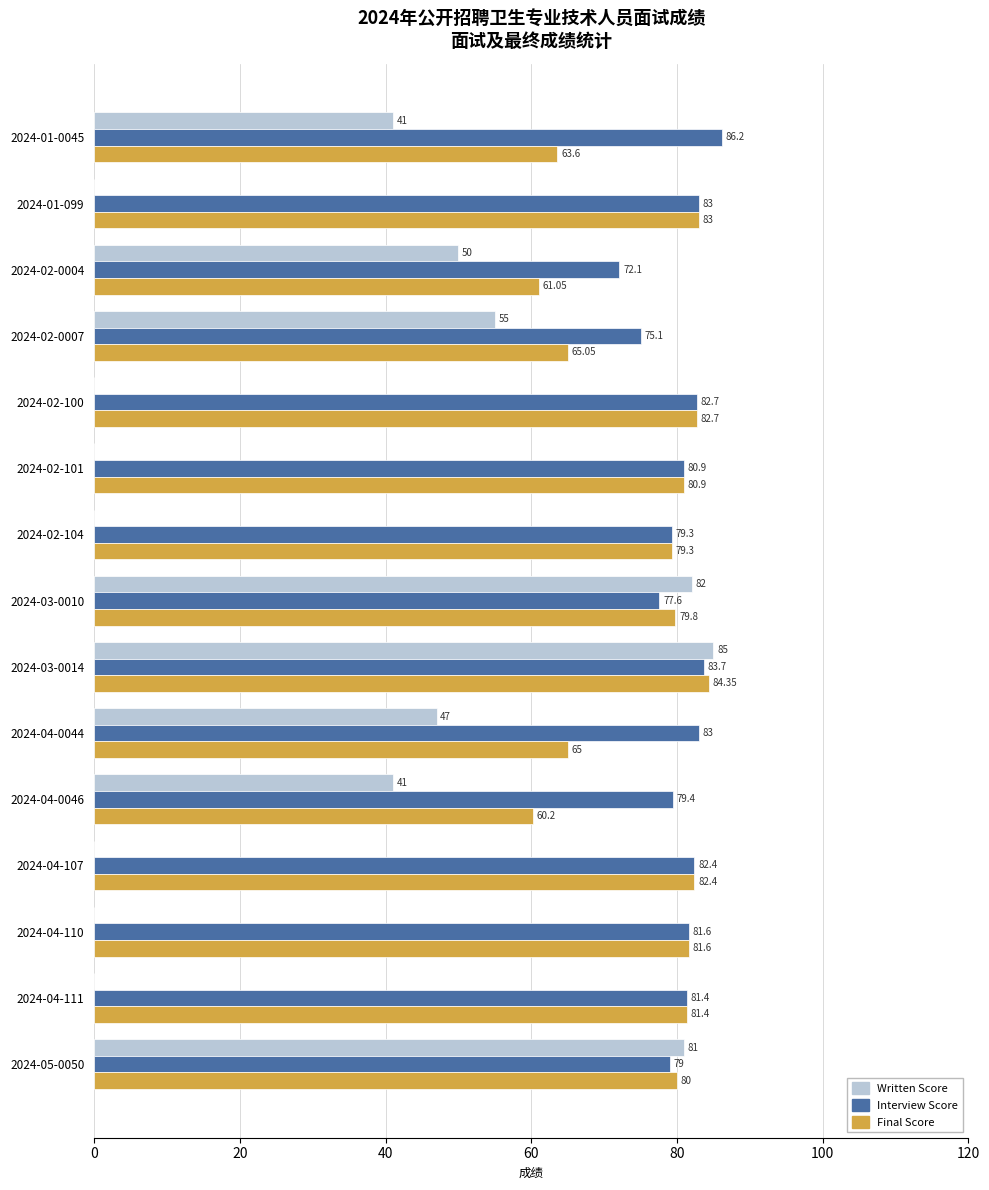

How many categories are shown in the chart?

15